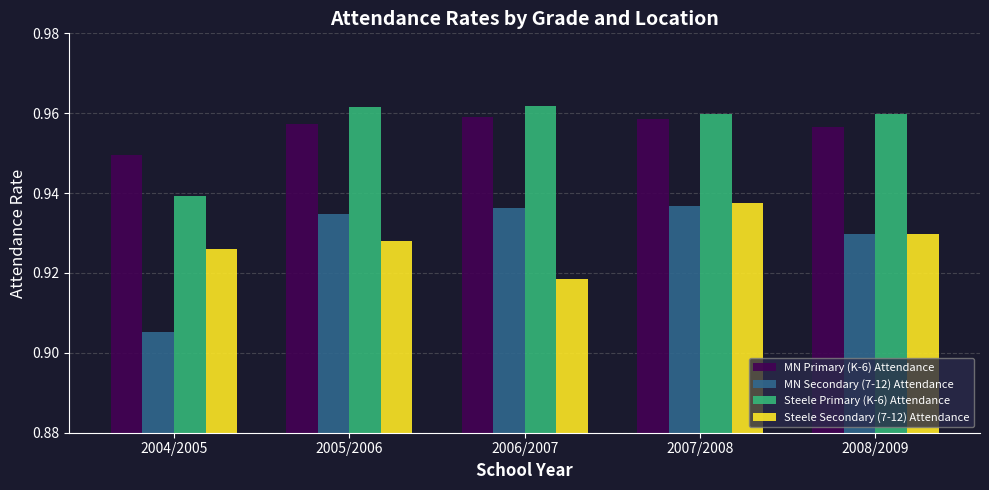

Is it true that Steele Secondary (7-12) Attendance equals 1.2 at 2005/2006?

False